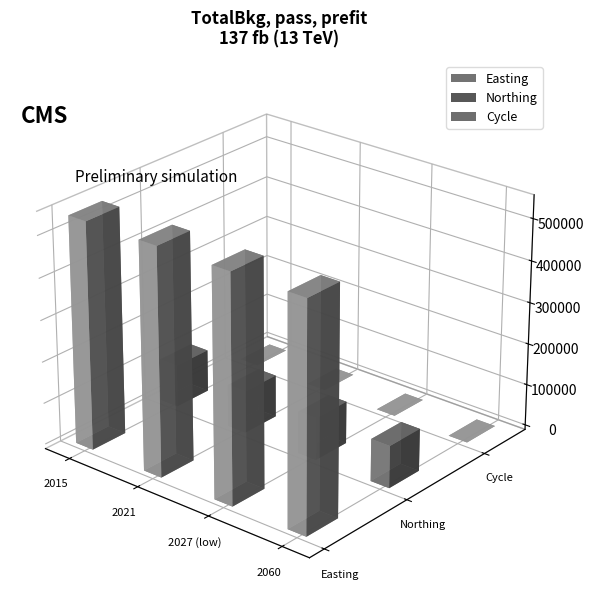

Are the bars grouped side by side (vs. stacked)?

Yes